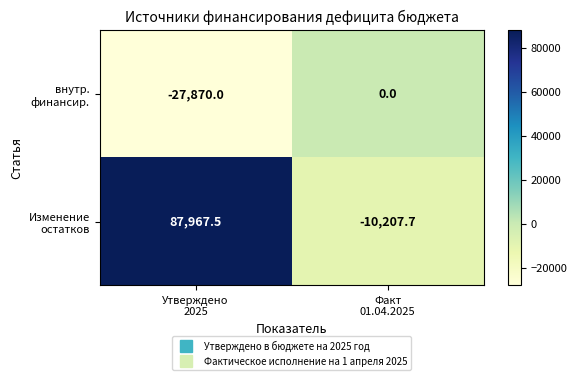

What is the minimum value shown in the chart?

-27870.0